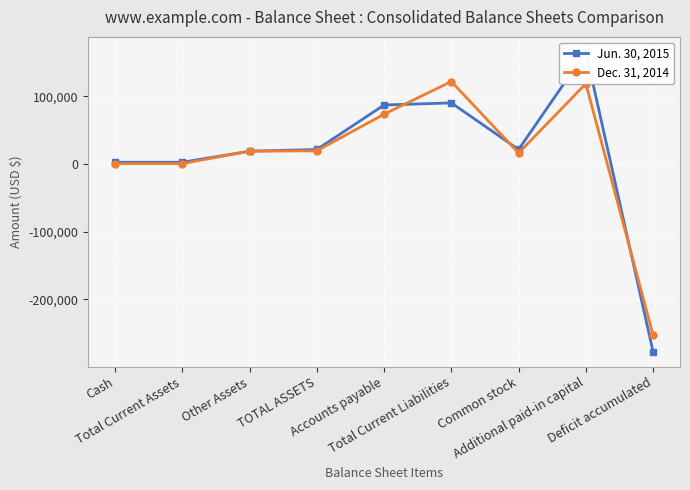

How many lines are shown in the chart?

2